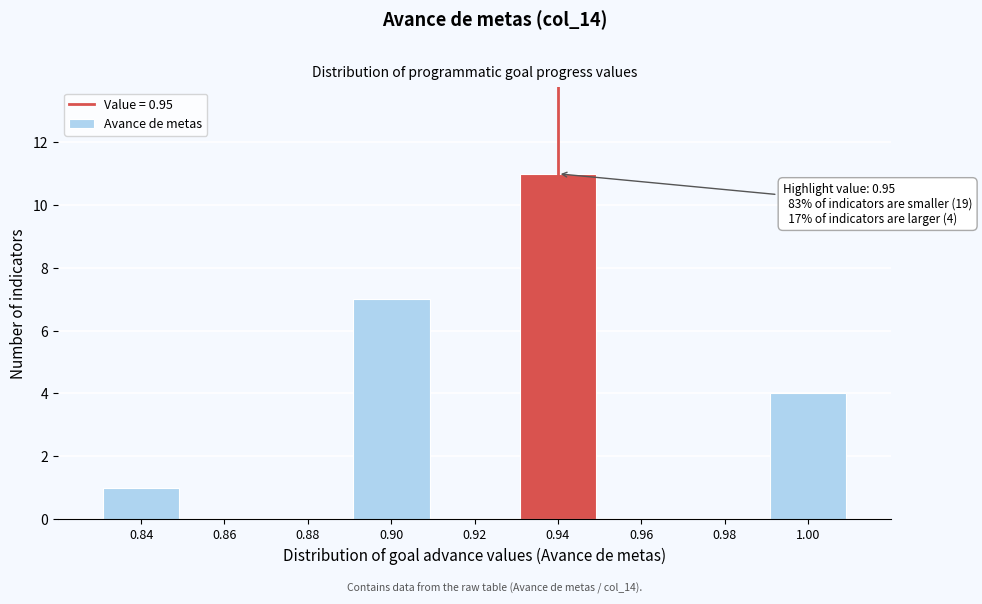

Reading left to right, extract all data points from this chart.

0.84=1	0.86=0	0.88=0	0.90=7	0.92=0	0.94=11	0.96=0	0.98=0	1.00=4